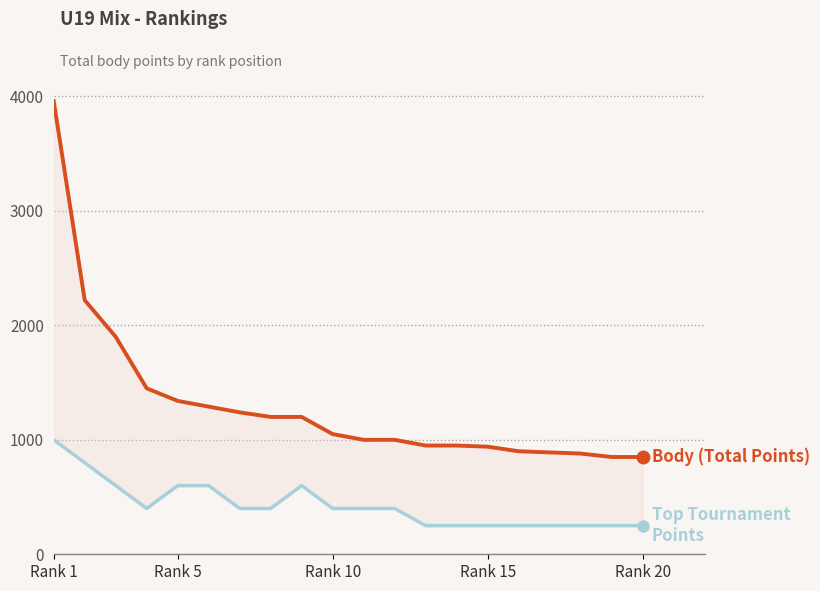

Which category has the highest value across all series?

Rank 1